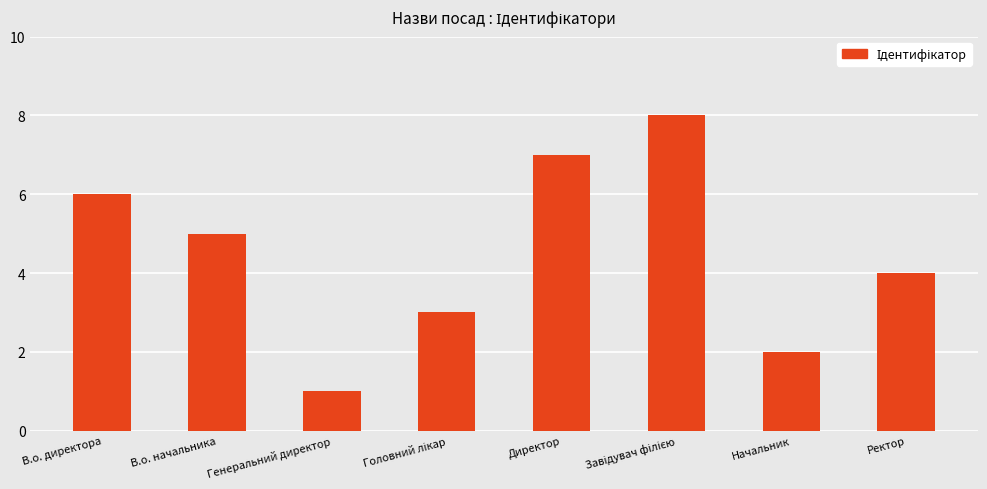

What is the sum of the values at В.о. директора and В.о. начальника?

11